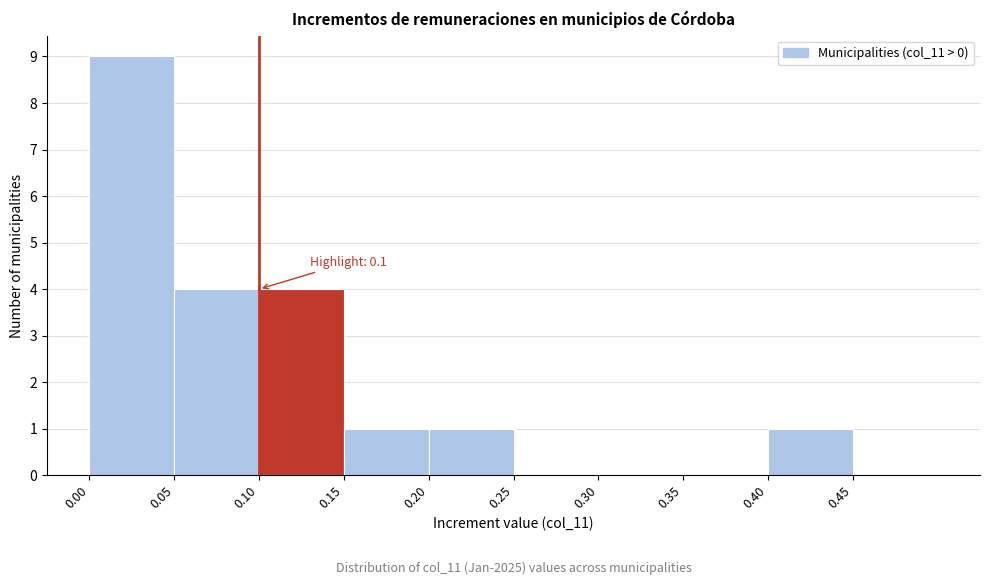

Which range on the x-axis has the tallest bar?

0.00 to 0.05